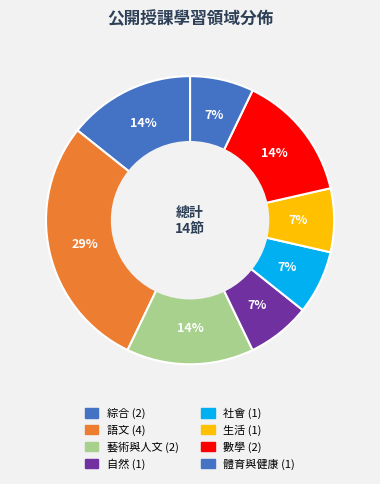

How many segments does this pie chart have?

8